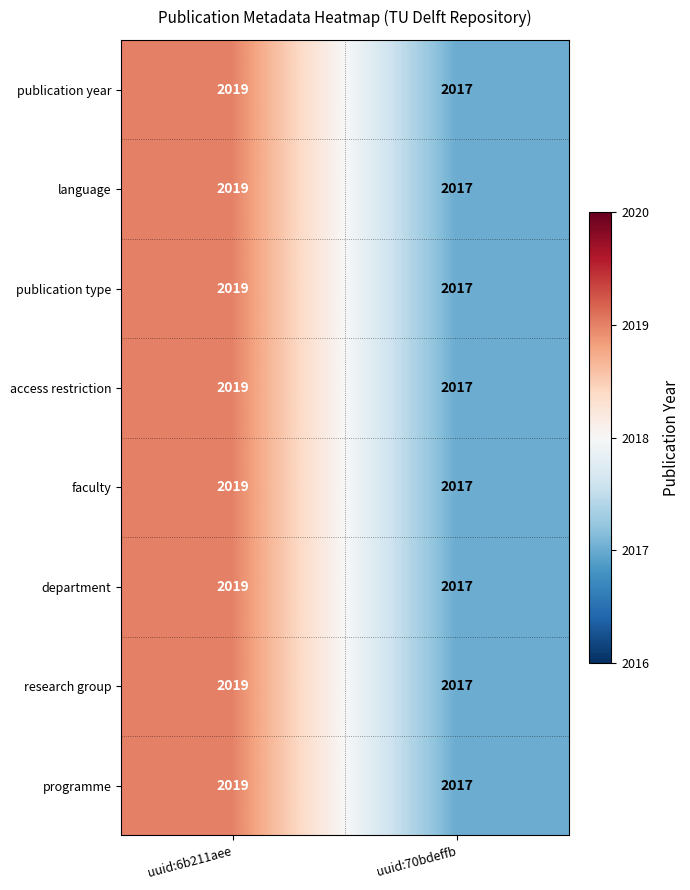

What is the sum of the faculty values at uuid:6b211aee and uuid:70bdeffb?

4036